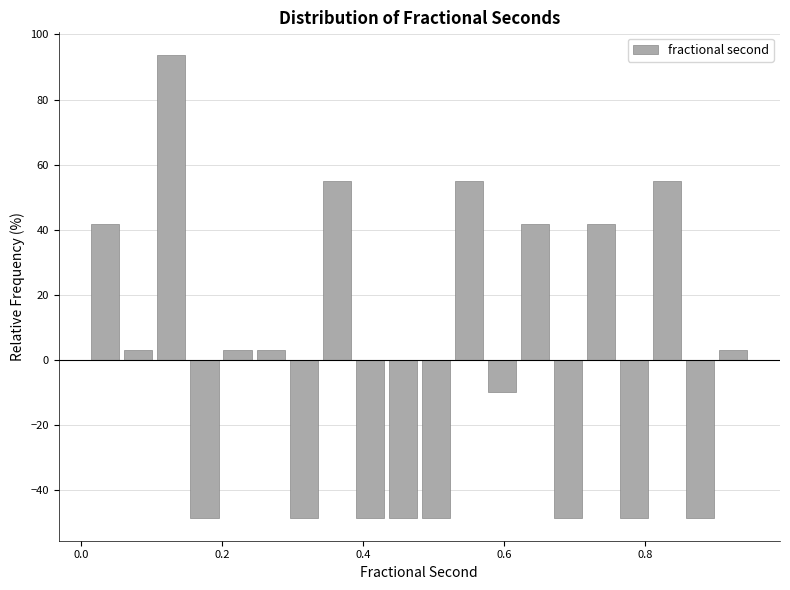

Read against the x-axis, roughly where is the centre of the tallest bar?

0.12